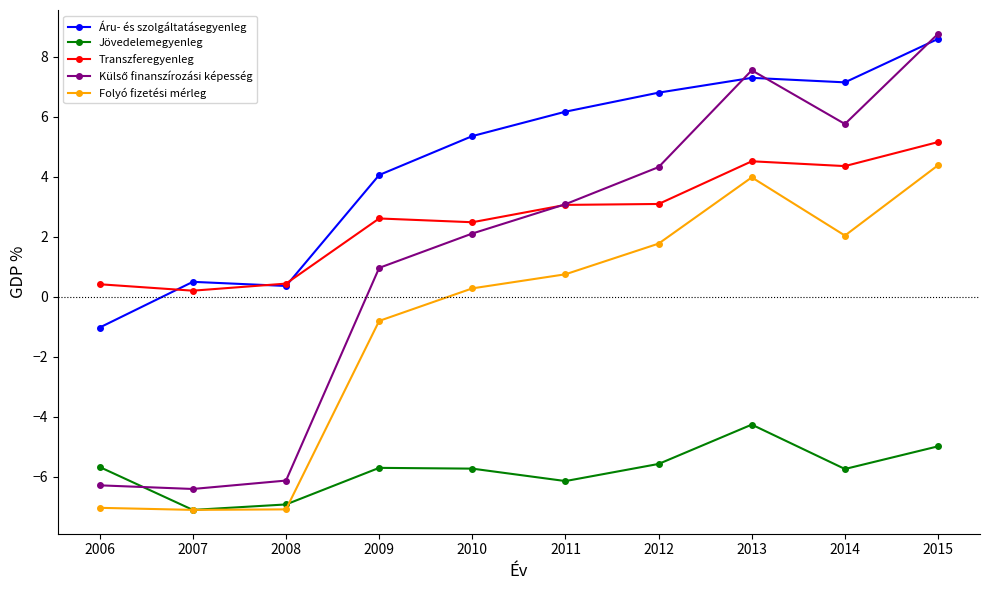

True or false: Jövedelemegyenleg has a value of -4.2 at 2008.

False